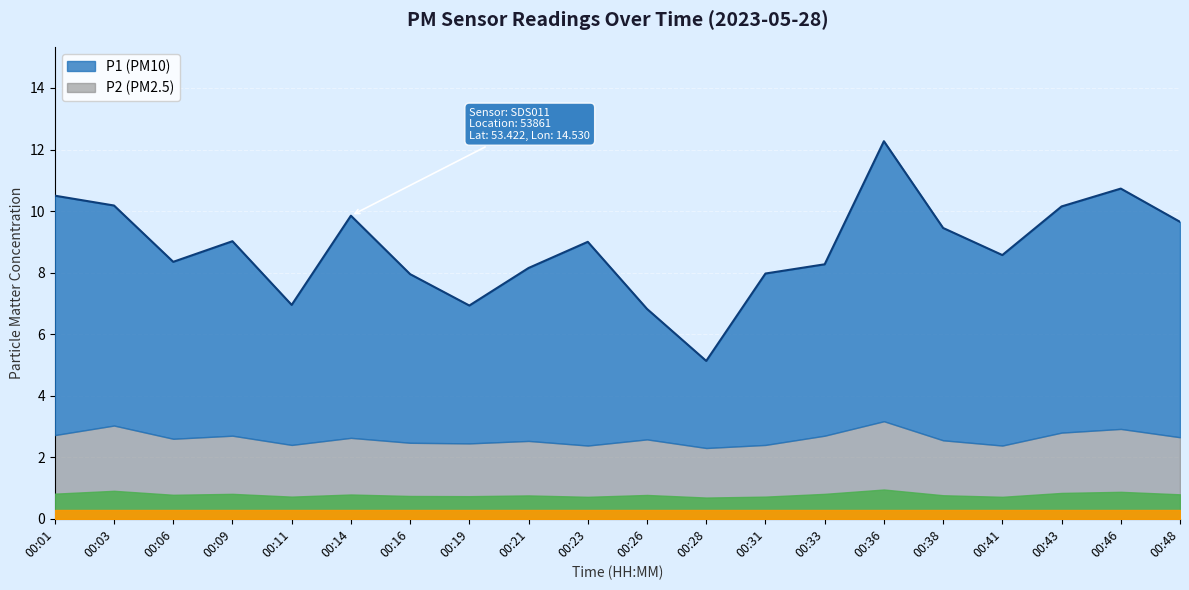

What is the average value?

8.8